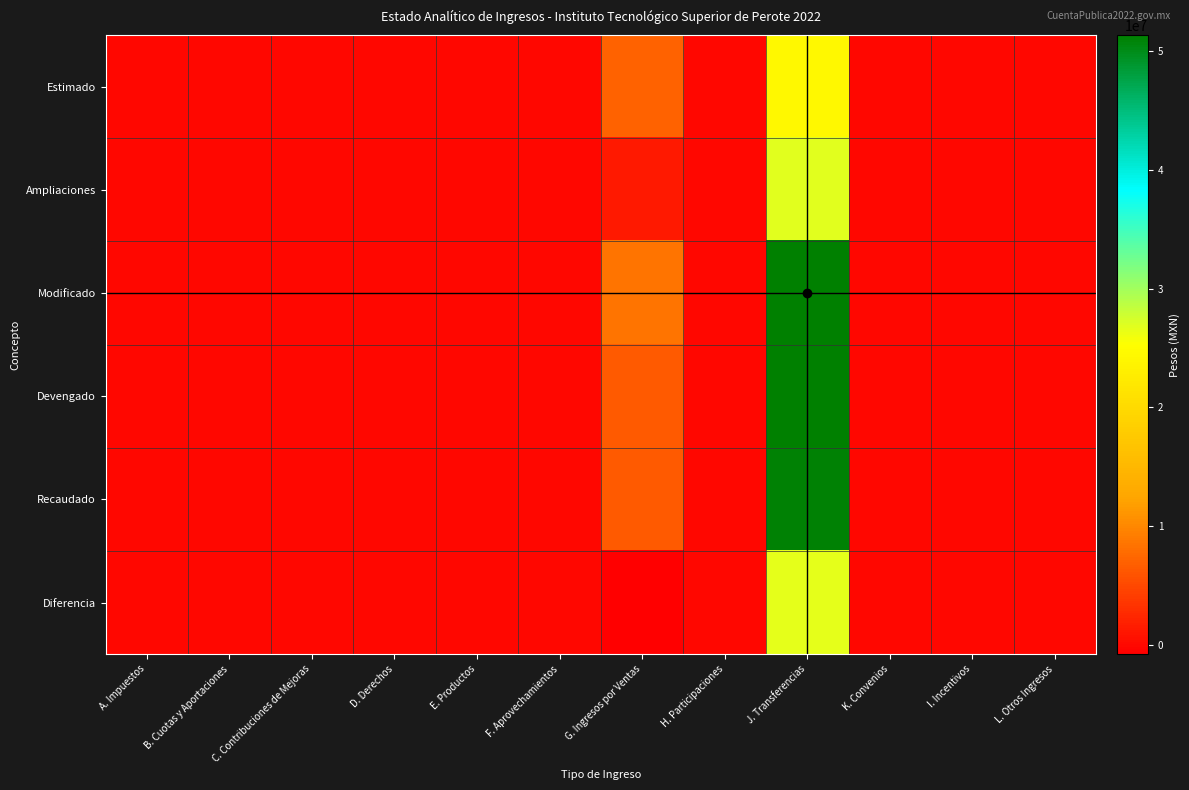

Between E. Productos and A. Impuestos, which is larger?

E. Productos